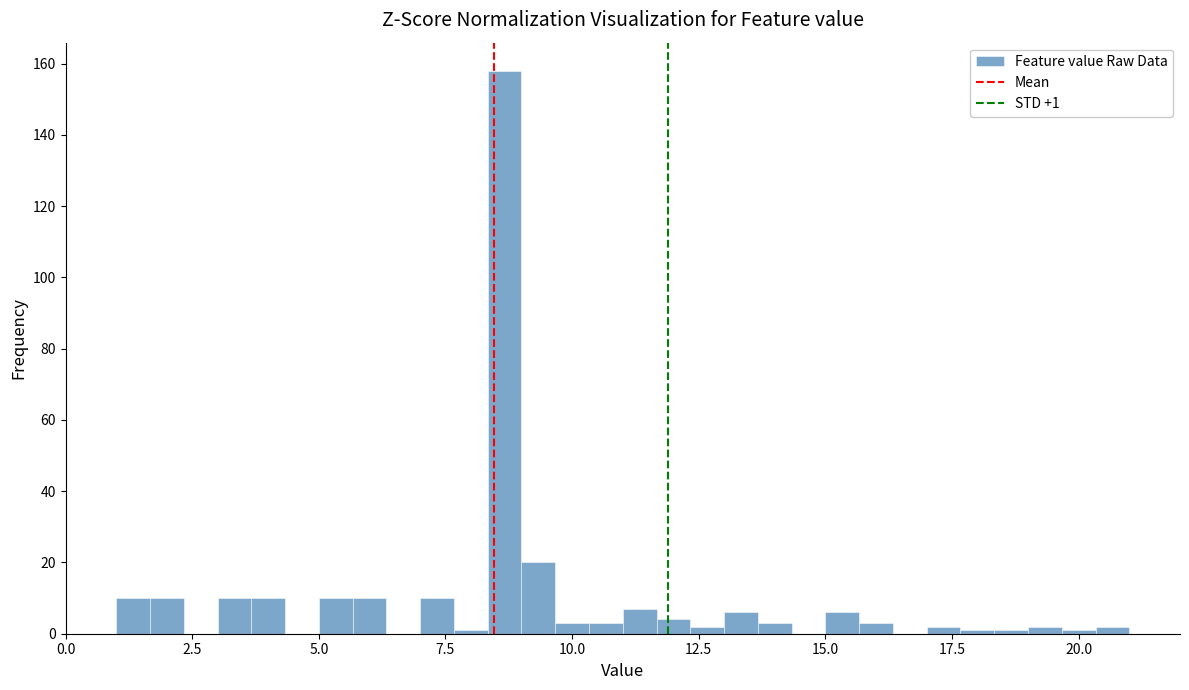

Read against the x-axis, roughly where is the centre of the tallest bar?

8.5